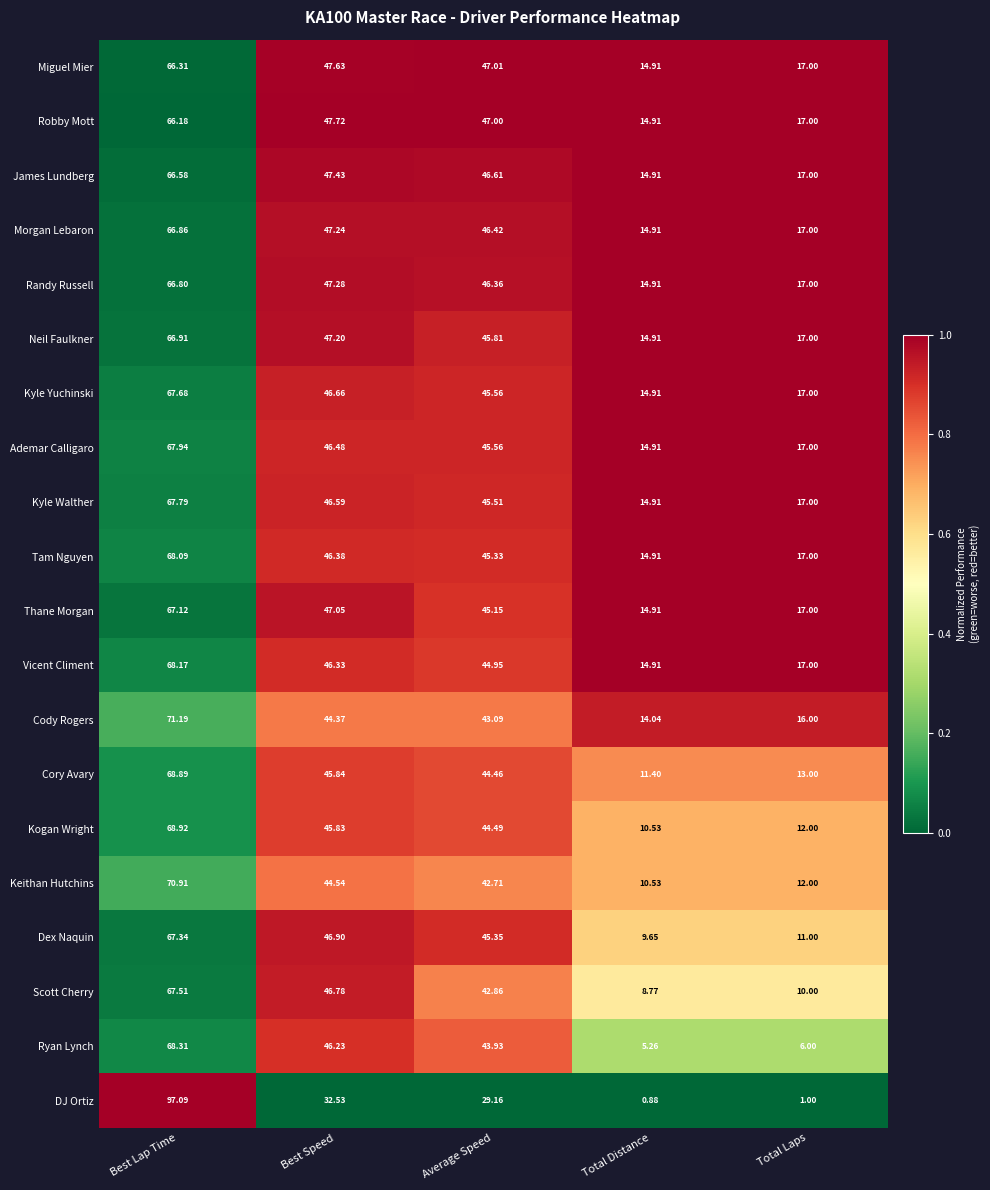

At Best Speed, list the series in order from largest to smallest.

Robby Mott, Miguel Mier, James Lundberg, Randy Russell, Morgan Lebaron, Neil Faulkner, Thane Morgan, Dex Naquin, Scott Cherry, Kyle Yuchinski, Kyle Walther, Ademar Calligaro, Tam Nguyen, Vicent Climent, Ryan Lynch, Cory Avary, Kogan Wright, Keithan Hutchins, Cody Rogers, DJ Ortiz